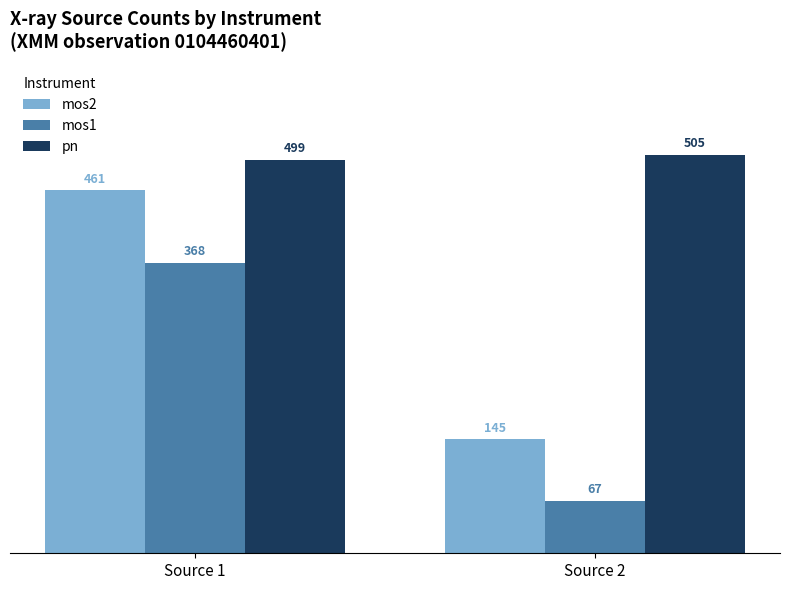

Rank the series by their average value, from highest to lowest.

pn, mos2, mos1